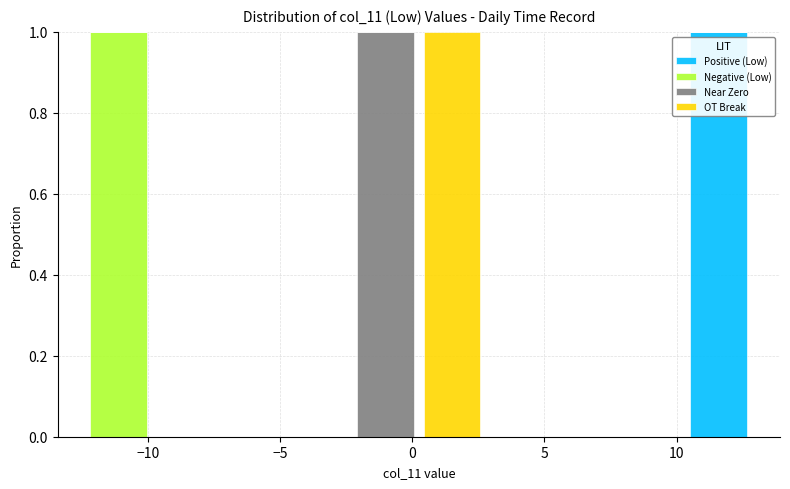

Reading left to right, list every stacked bar in this chart as the range it spans on the x-axis followed by its total height. Neither the bar edges nor the heights are printed on the chart, so give them approximately, as read against the axes.

-12.5 to -10.0: 1
-10.0 to -7.5: 0
-7.5 to -5.0: 0
-5.0 to -2.5: 0
-2.5 to 0.5: 1
0.5 to 3.0: 1
3.0 to 5.5: 0
5.5 to 8.0: 0
8.0 to 10.5: 0
10.5 to 13.0: 1